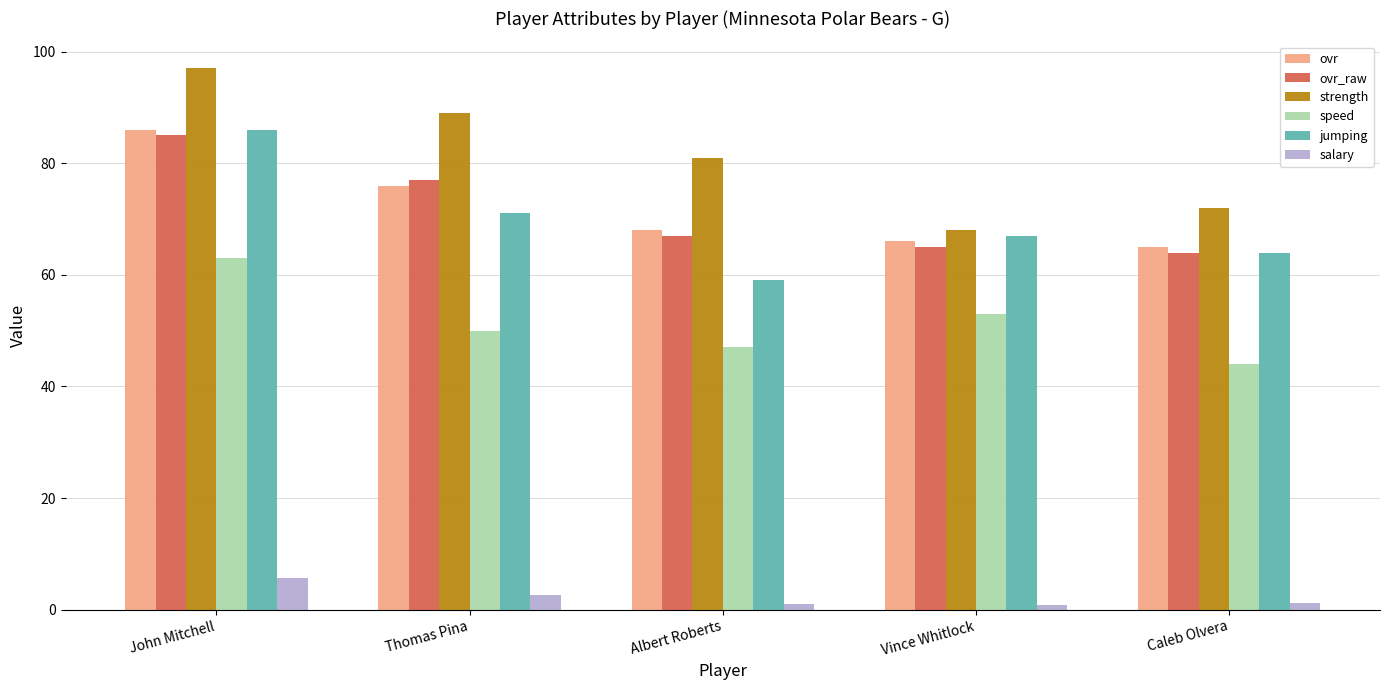

What is the sum of the ovr values at Albert Roberts and Vince Whitlock?

134.0